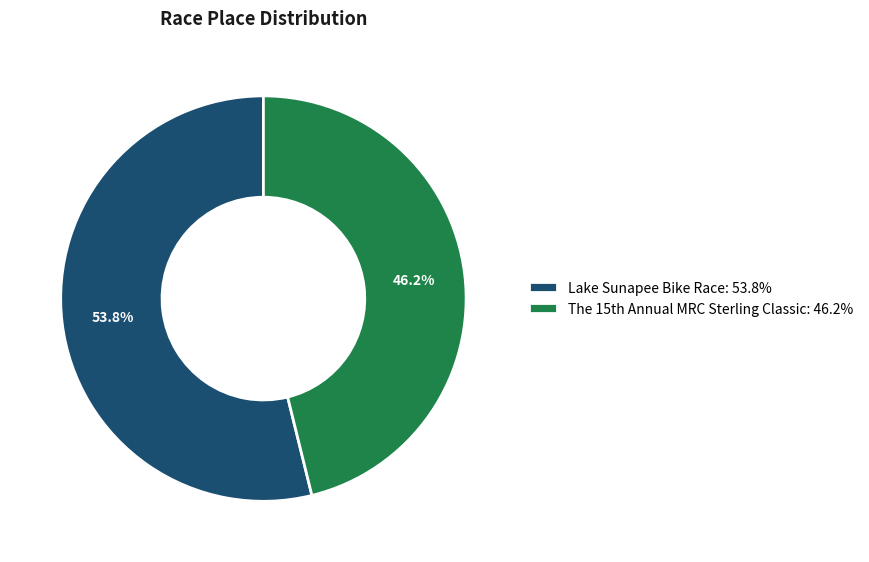

True or false: Lake Sunapee Bike Race accounts for 44% of the total.

False